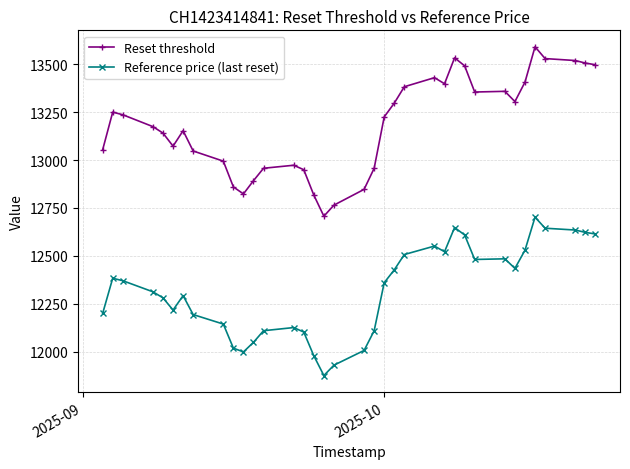

List the series in order of their overall mean, highest first.

Reset threshold, Reference price (last reset)